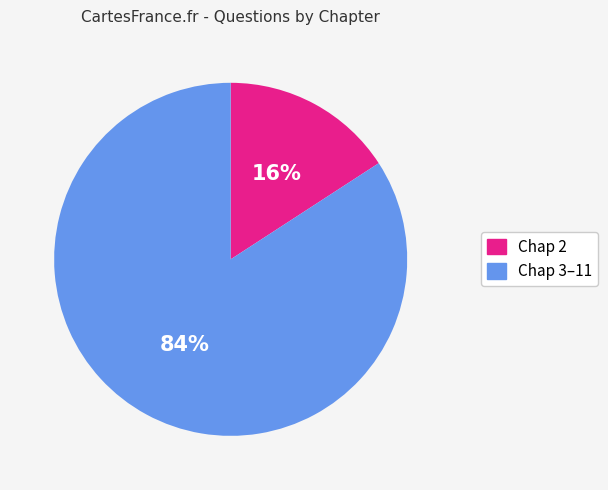

Does any single category account for the majority?

Yes